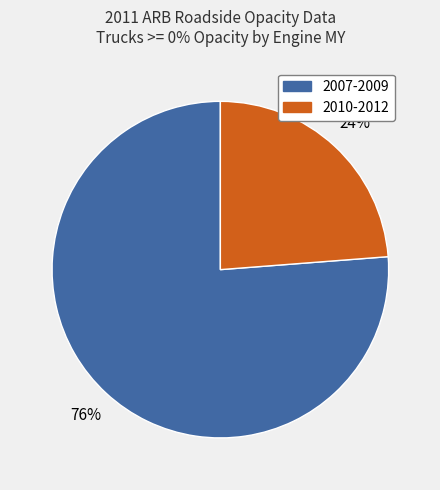

To the nearest percent, what is the difference between the 2007-2009 and 2010-2012 slice percentages?

52%